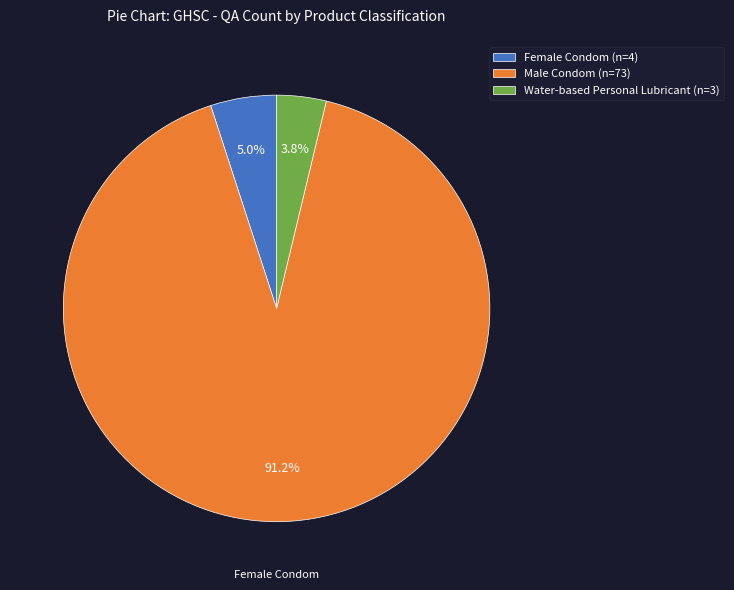

Does Water-based Personal Lubricant account for over 50% of the chart?

No